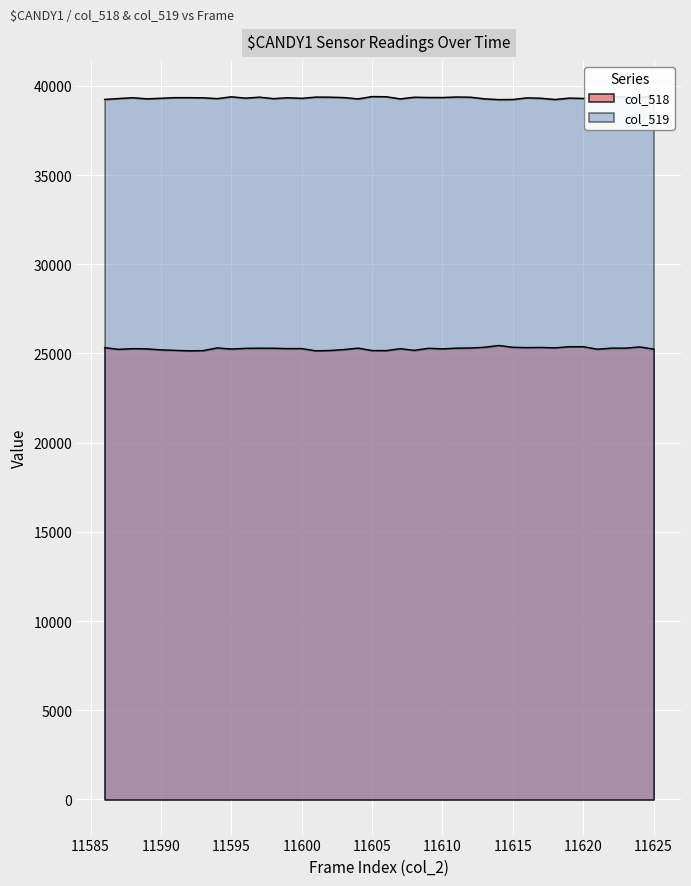

Reading left to right, extract all data points from this chart.

col_518: 25324	25228	25268	25256	25200	25172	25147	25158	25308	25246	25285	25293	25290	25271	25273	25146	25165	25216	25296	25162	25158	25266	25172	25288	25258	25295	25305	25347	25446	25344	25328	25336	25314	25376	25378	25236	25297	25295	25366	25243
col_519: 39238	39289	39333	39271	39303	39339	39337	39330	39283	39385	39310	39365	39282	39331	39300	39369	39364	39343	39268	39398	39390	39268	39361	39347	39346	39373	39362	39270	39228	39235	39325	39303	39234	39312	39293	39397	39384	39372	39347	39425